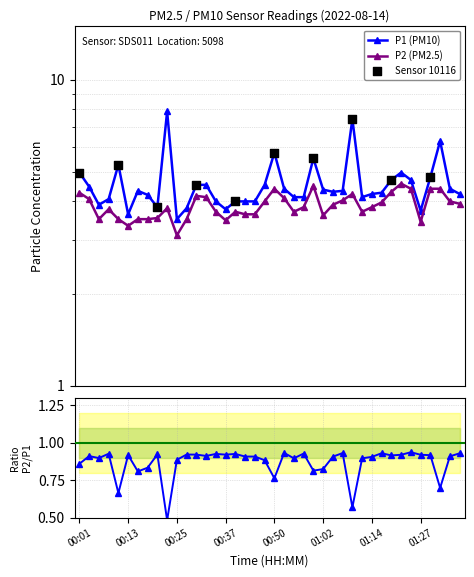

At how many categories does at least one series exceed 4?

29